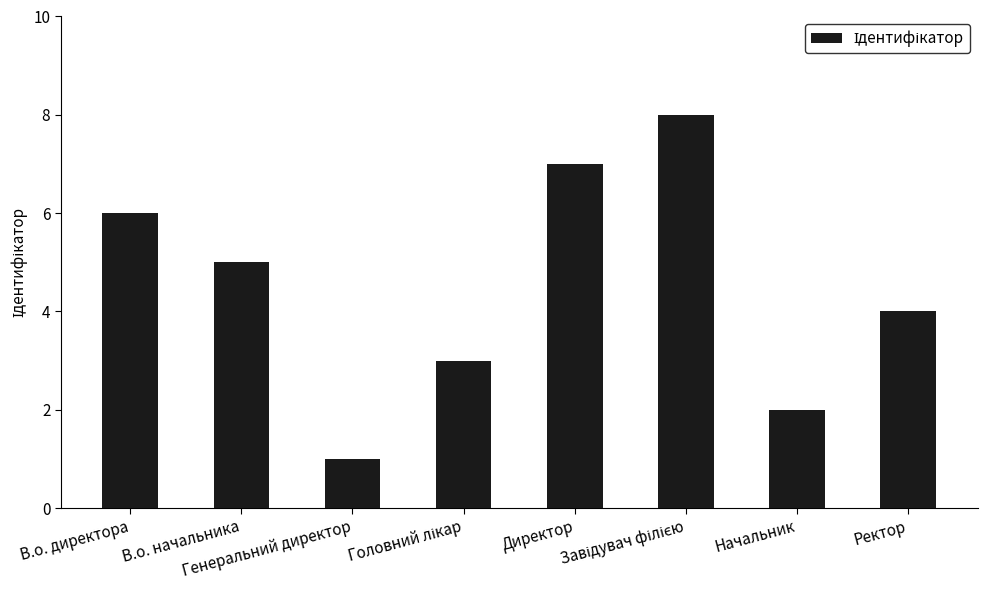

Reading left to right, list all the values displayed in this chart.

6	5	1	3	7	8	2	4